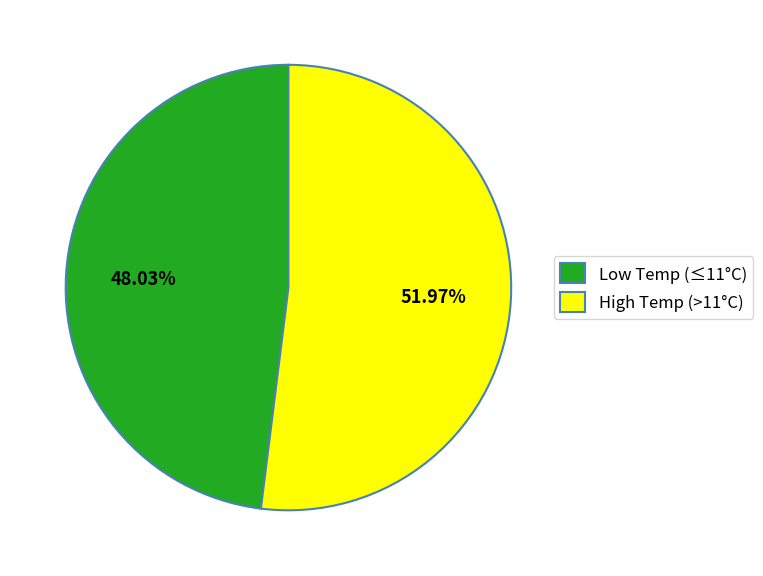

Between High Temp (>11°C) and Low Temp (≤11°C), which is larger?

High Temp (>11°C)